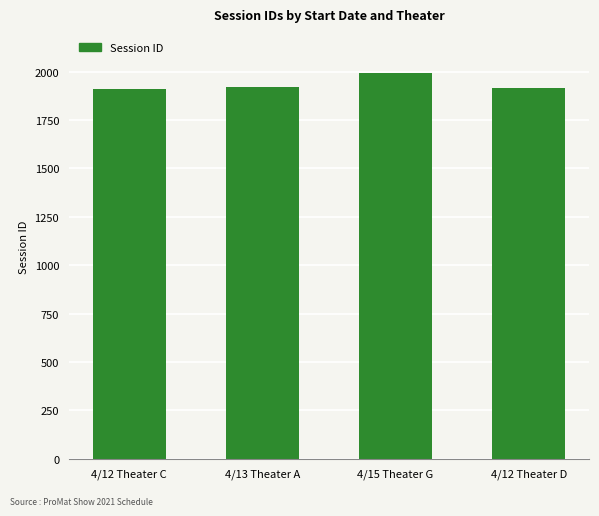

True or false: the data shows 2867 at 4/12 Theater D.

False